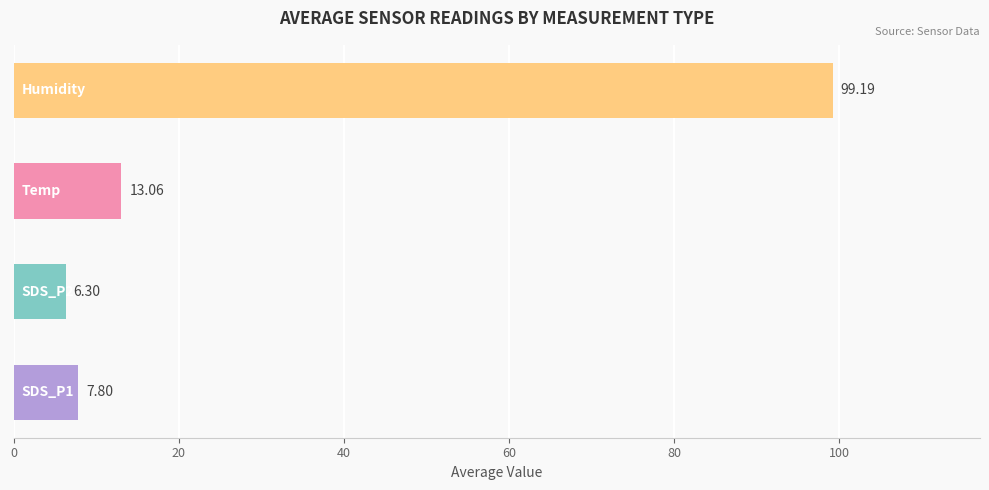

Does the chart contain stacked bars?

No